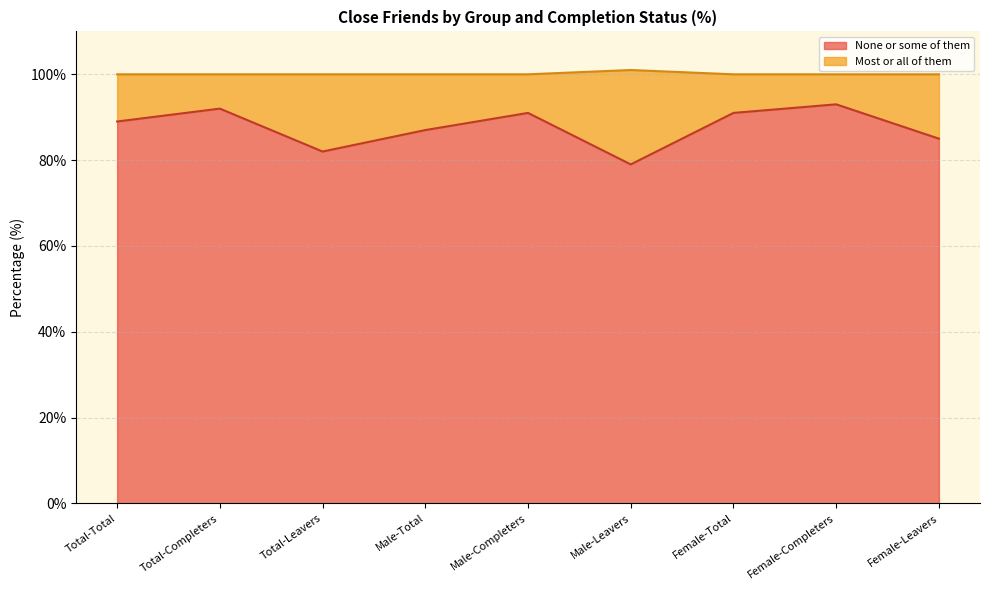

What is the value of the 6th point from the left?

79